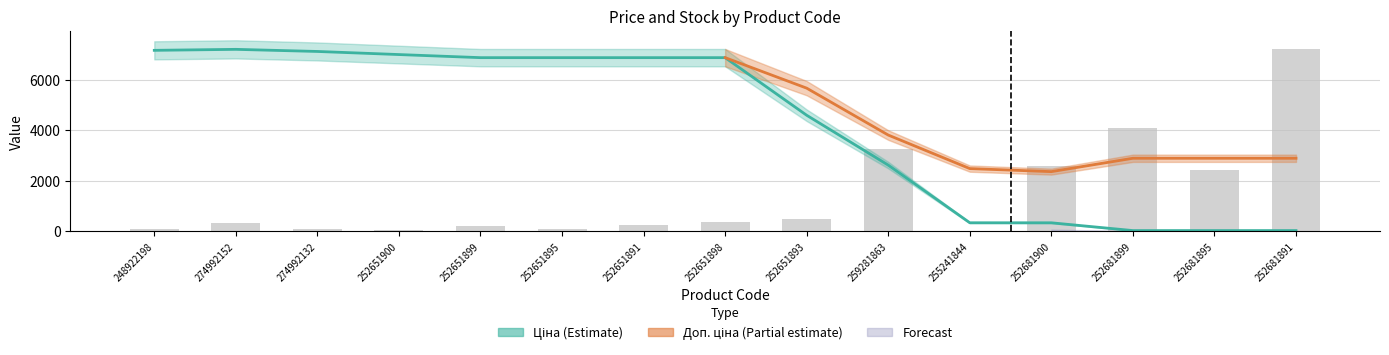

List the labels in order of value, smallest first.

255241844, 252651900, 274992132, 252651895, 248922198, 252651899, 252651891, 274992152, 252651898, 252651893, 252681895, 252681900, 259281863, 252681899, 252681891